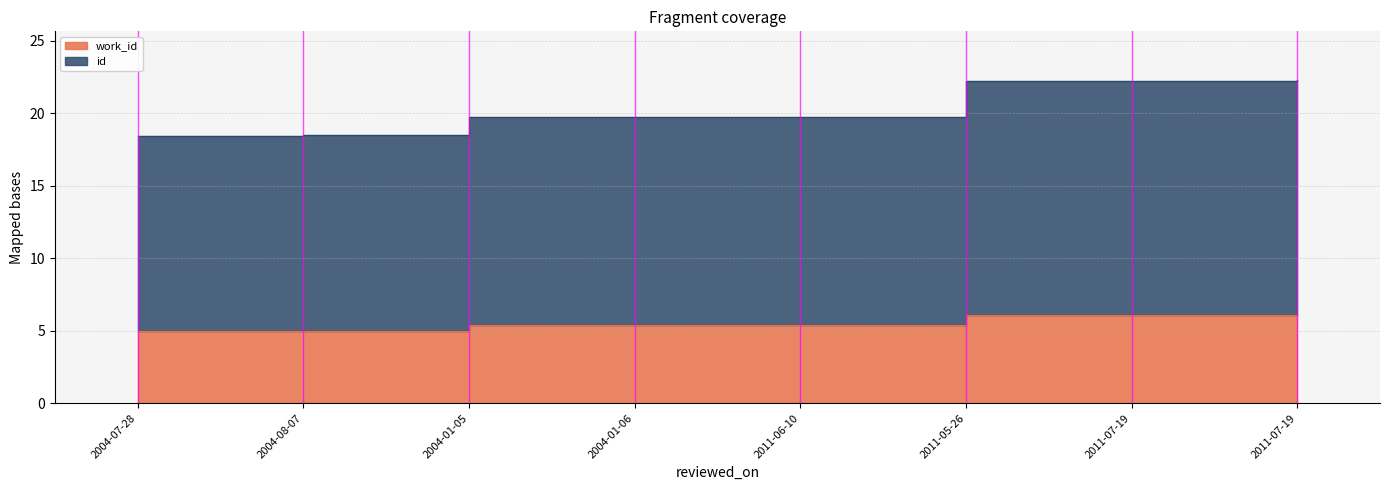

True or false: work_id and id cross at least once.

False